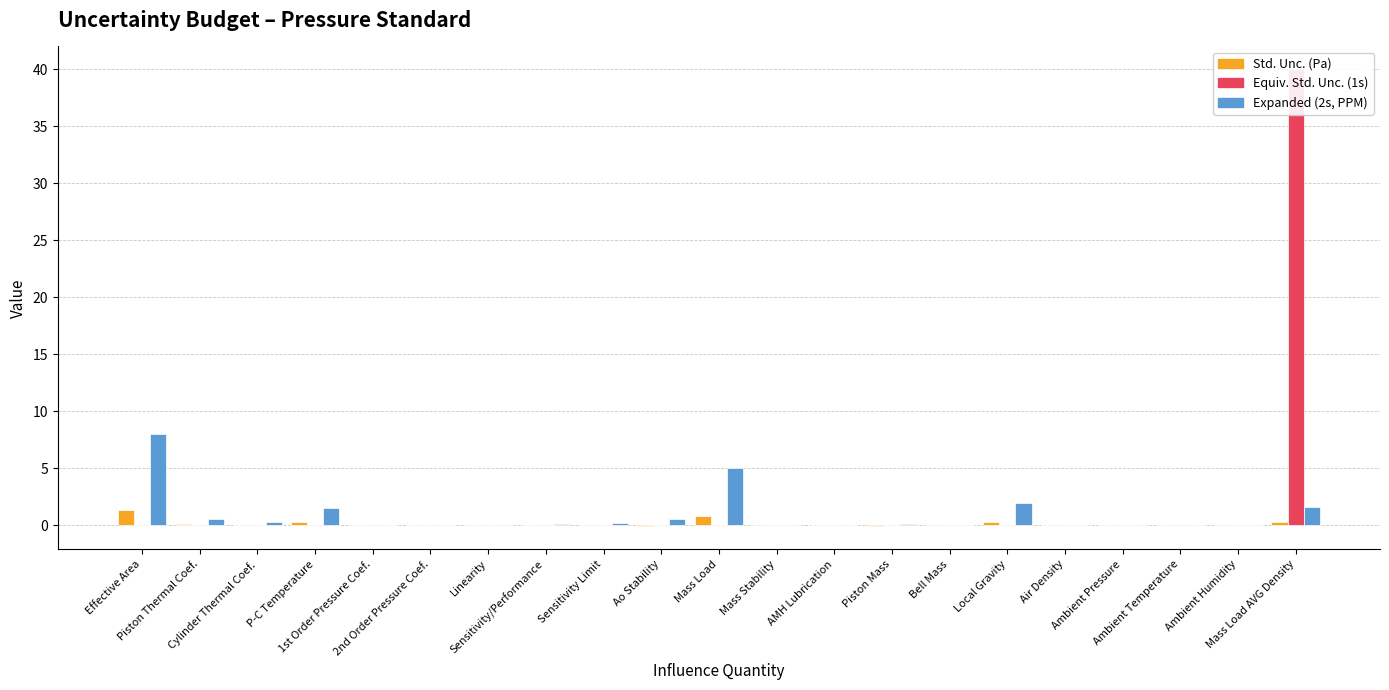

What is the smallest value displayed?

-0.1